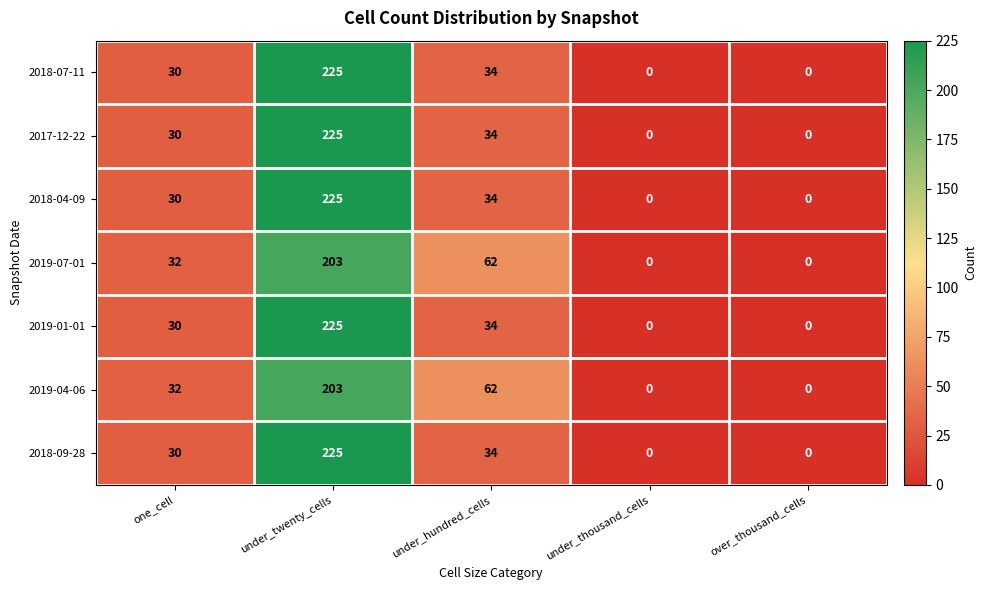

At which category is the sum across all series the highest?

under_twenty_cells